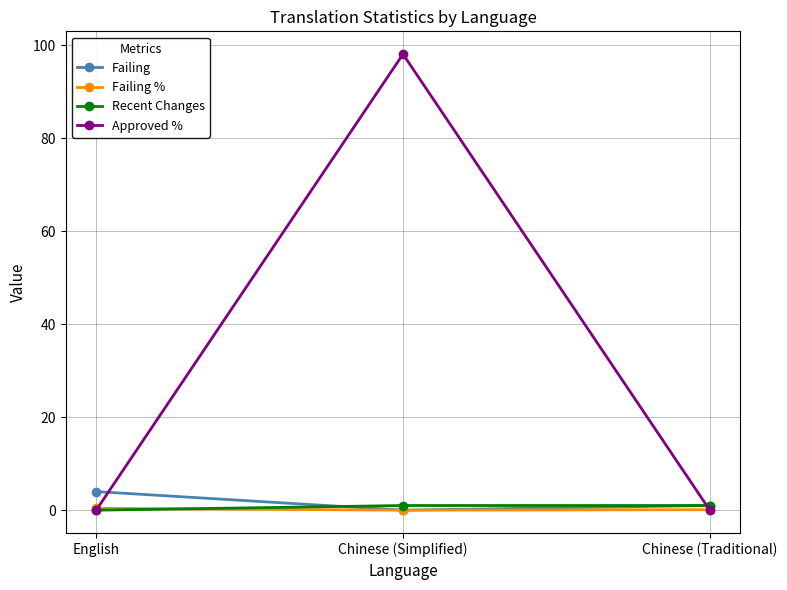

What is the label of the 3rd point from the left?

Chinese (Traditional)